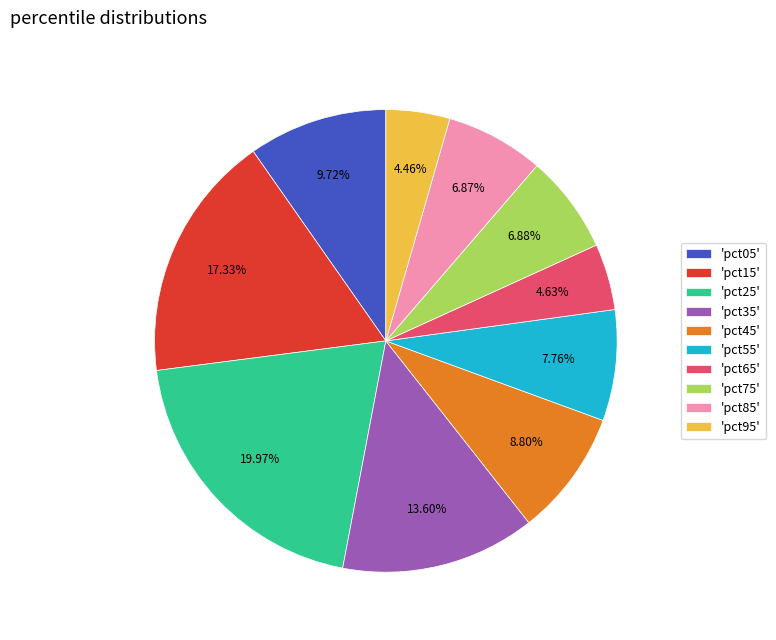

Is 'pct05' the majority of the pie?

No